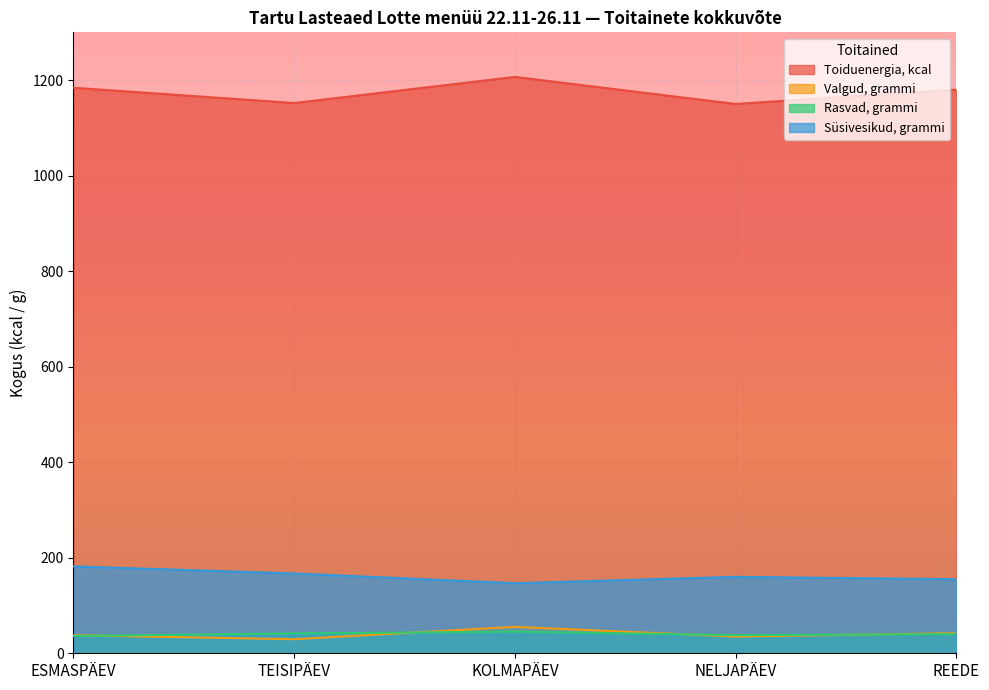

Reading left to right, what are all the values shown in this chart?

Toiduenergia, kcal: 1184.0	1152.0	1206.7	1150.0	1180.0
Valgud, grammi: 37.7	29.4	55.3	35.0	42.0
Rasvad, grammi: 36.3	41.5	45.4	38.0	40.0
Süsivesikud, grammi: 181.9	167.1	146.7	160.0	155.0